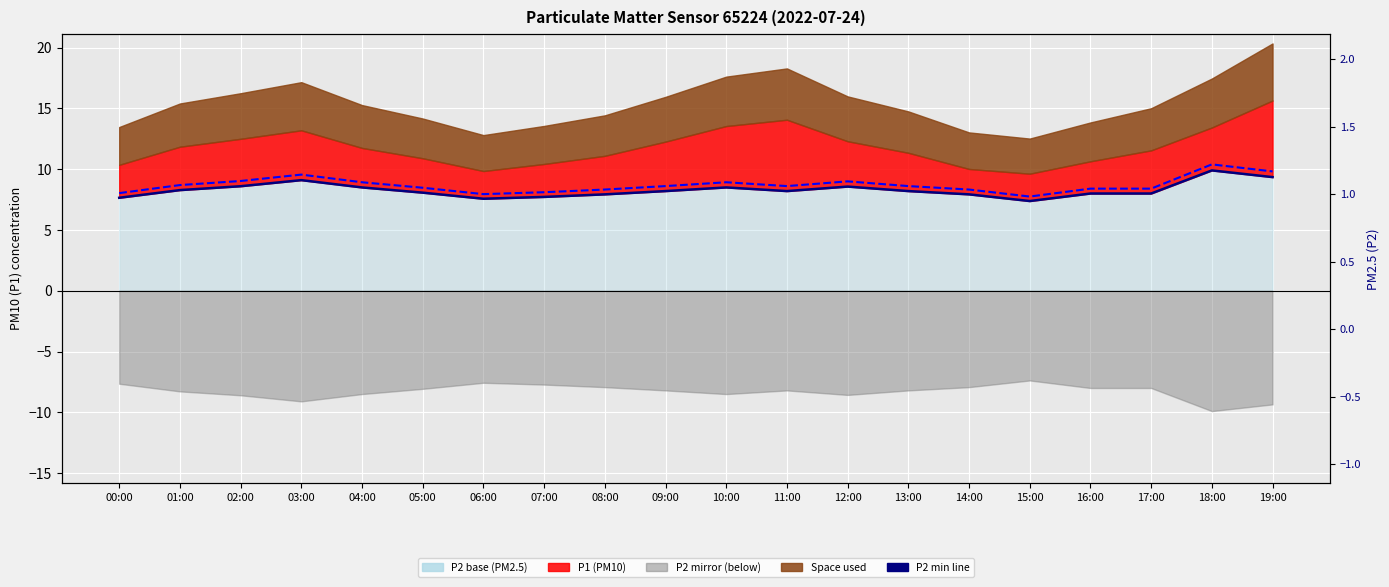

At which label does P2 min line reach its minimum?

15:00